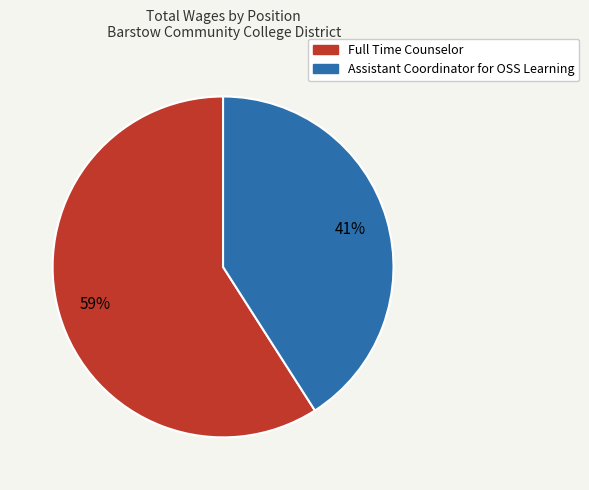

The Full Time Counselor slice represents 67% of the pie. True or false?

False